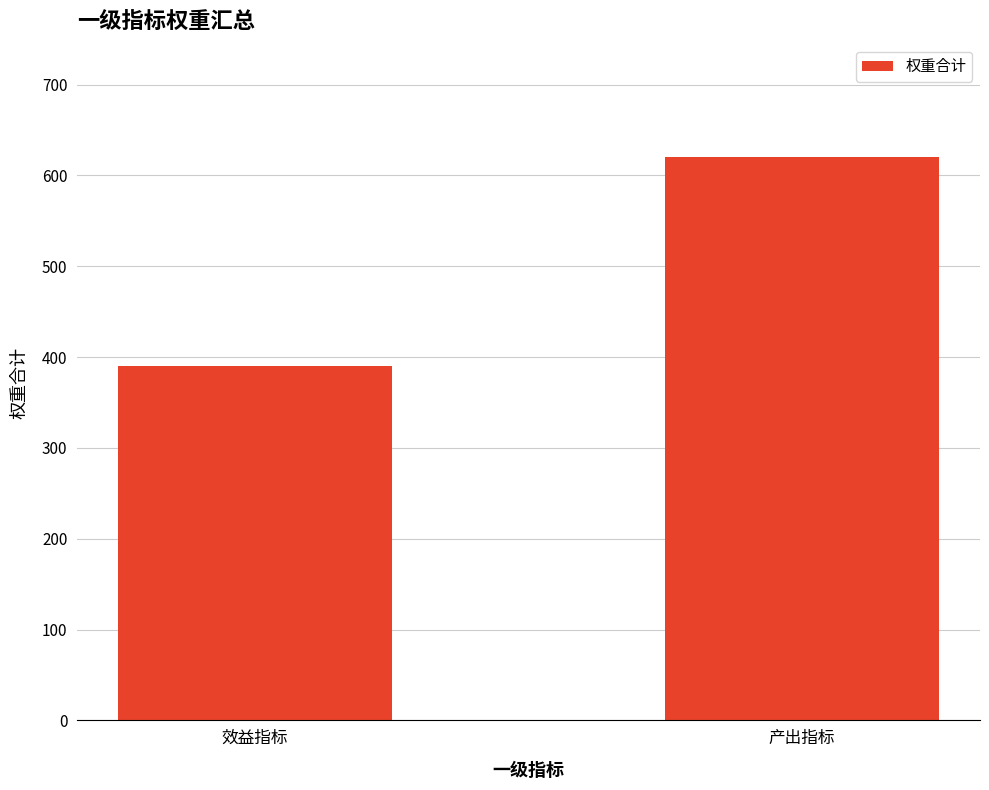

What is the value of the 1st bar from the left?

390